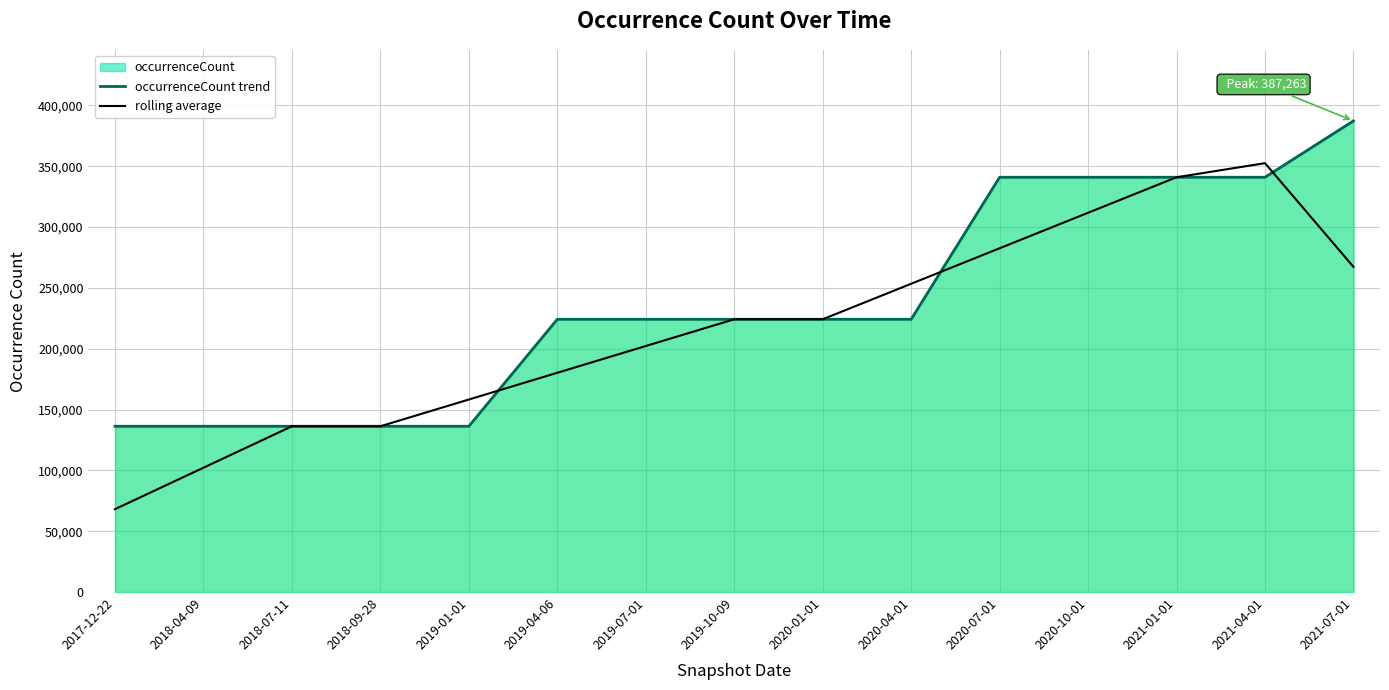

Reading left to right, what are all the values shown in this chart?

occurrenceCount trend: 136266.0	136266.0	136266.0	136266.0	136266.0	224208.0	224208.0	224208.0	224208.0	224208.0	340934.0	340934.0	340934.0	340934.0	387263.0
rolling average: 68133.0	102199.5	136266.0	136266.0	158251.5	180237.0	202222.5	224208.0	224208.0	253389.5	282571.0	311752.5	340934.0	352516.2	267282.8